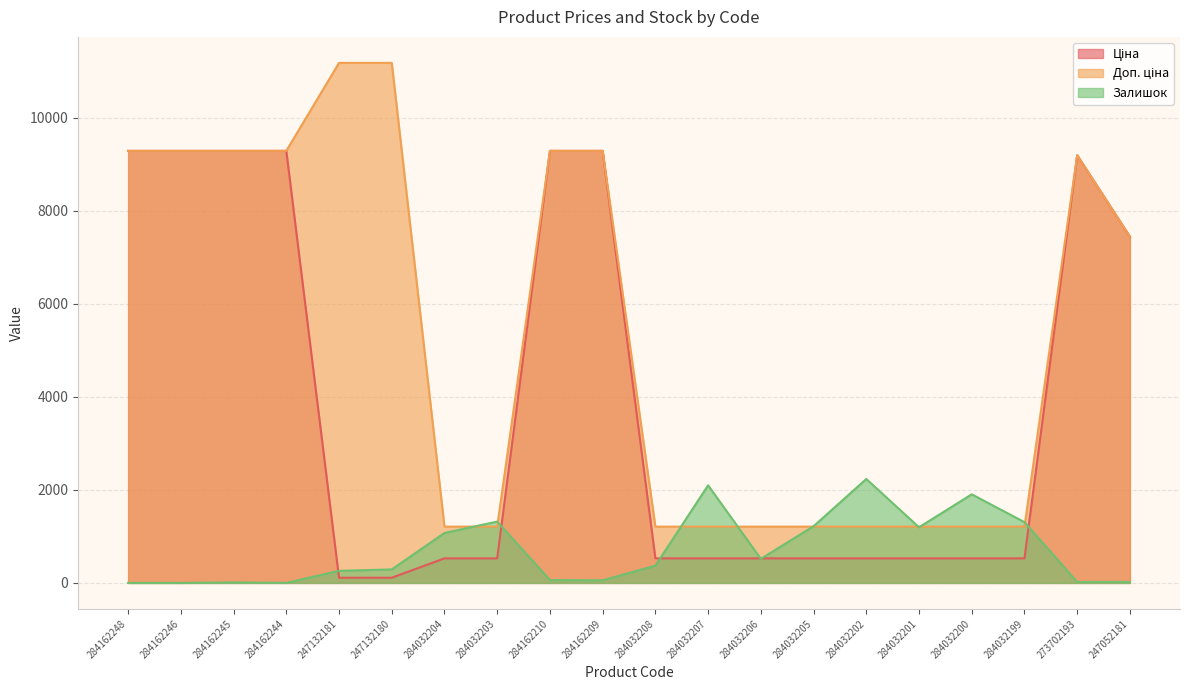

How many values in the Доп. ціна series are below 7444?

10